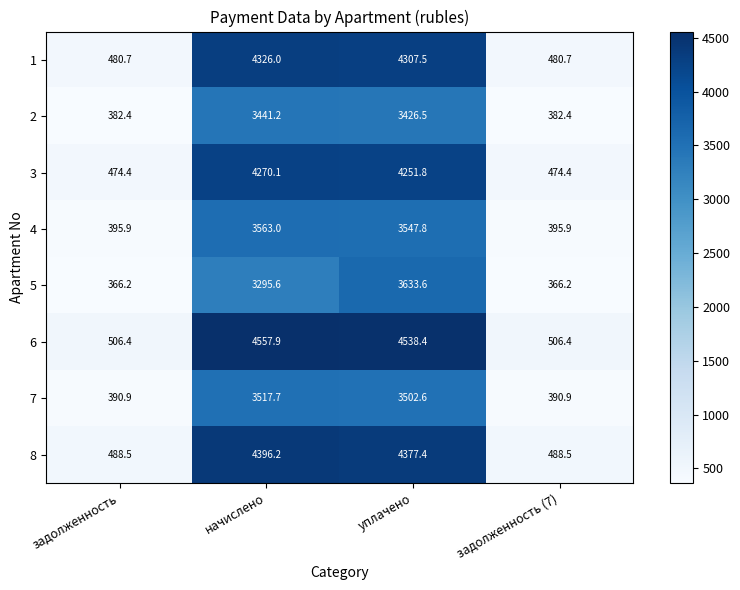

How many categories are shown in the chart?

4